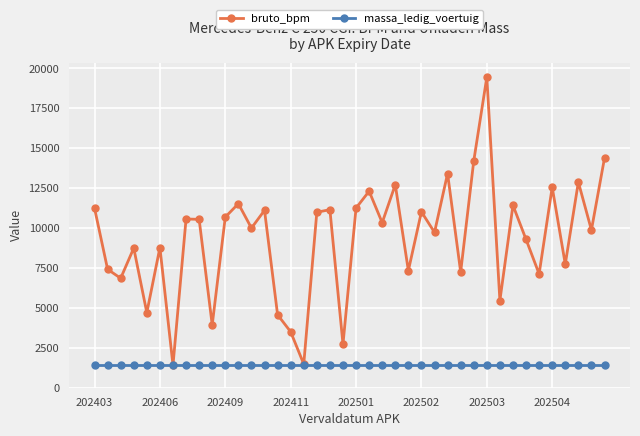

List the series in order of their peak value, highest first.

bruto_bpm, massa_ledig_voertuig